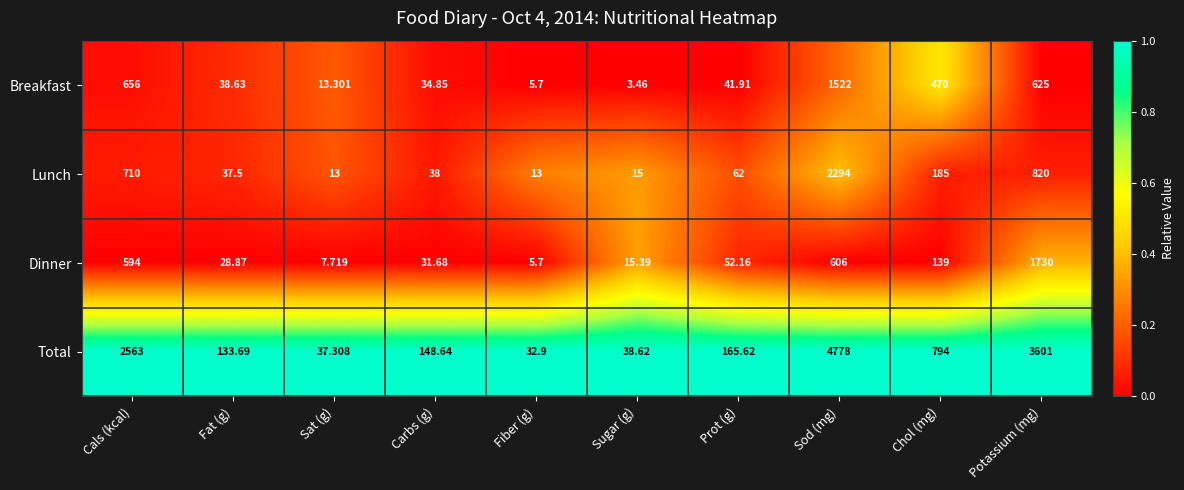

Which category has the lowest value in the Breakfast series?

Sugar (g)